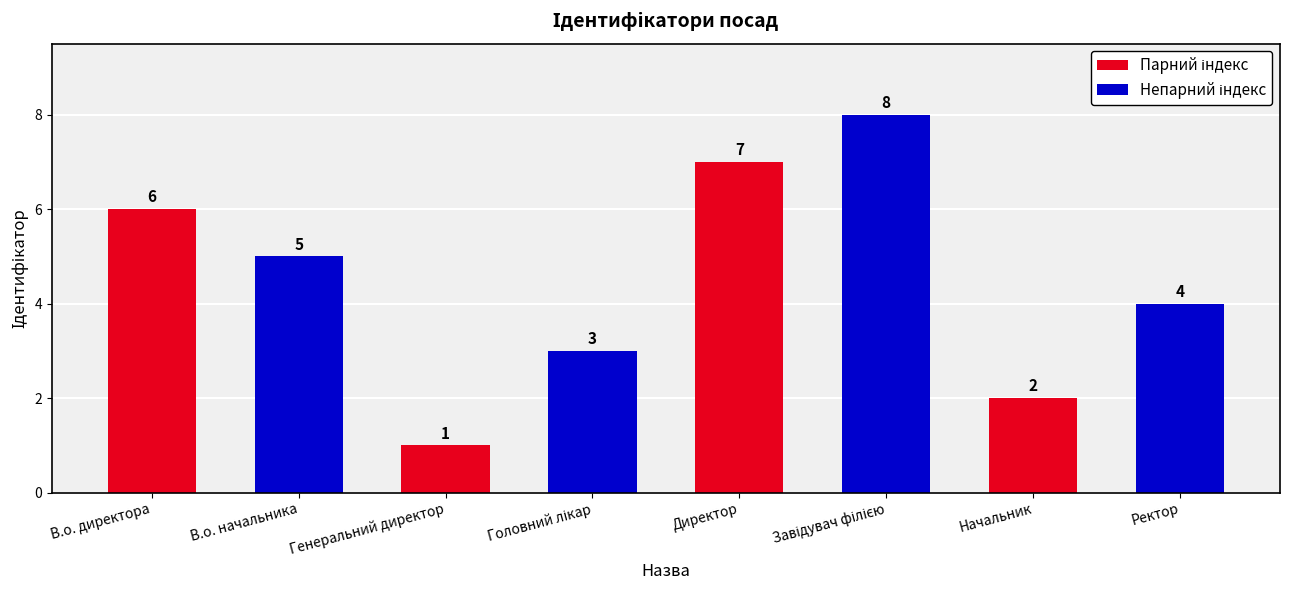

Is it true that the value at Начальник is 1?

False